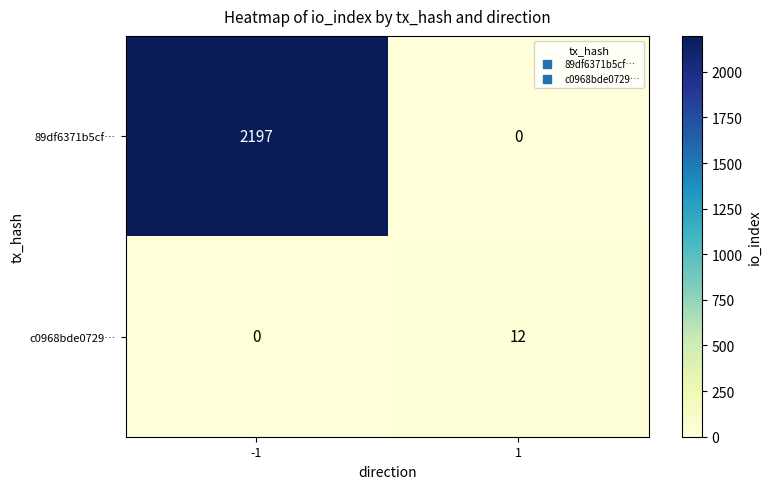

What is the difference between the highest and lowest values at -1?

2197